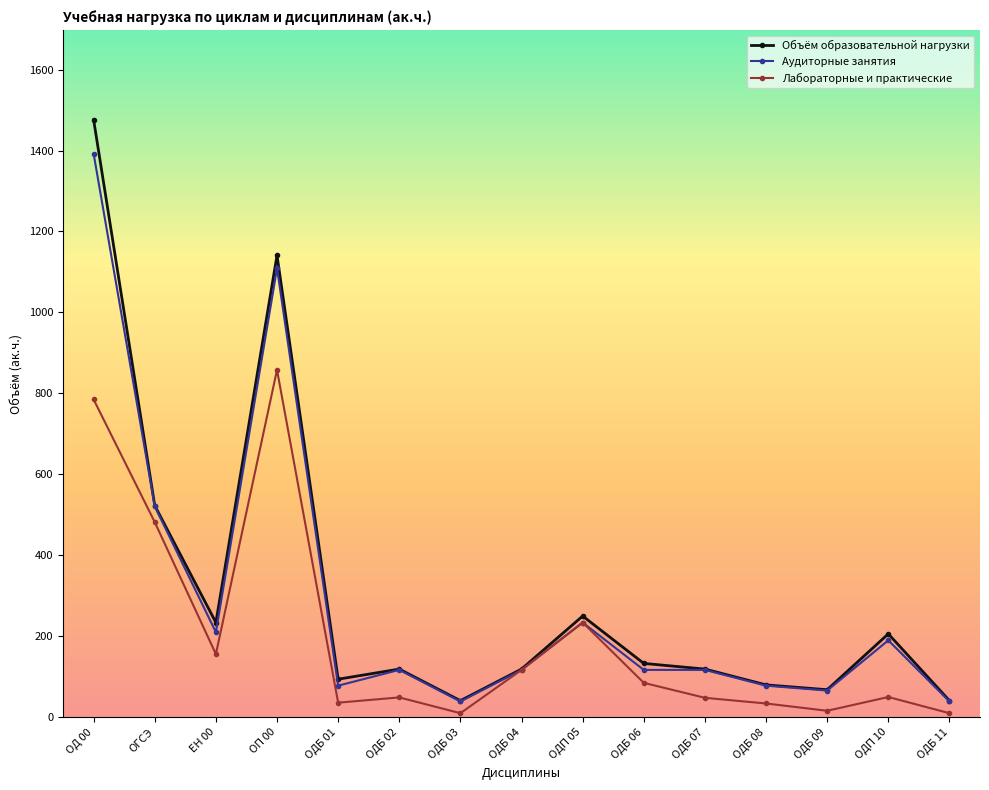

At which label does Аудиторные занятия first exceed 117?

ОД 00